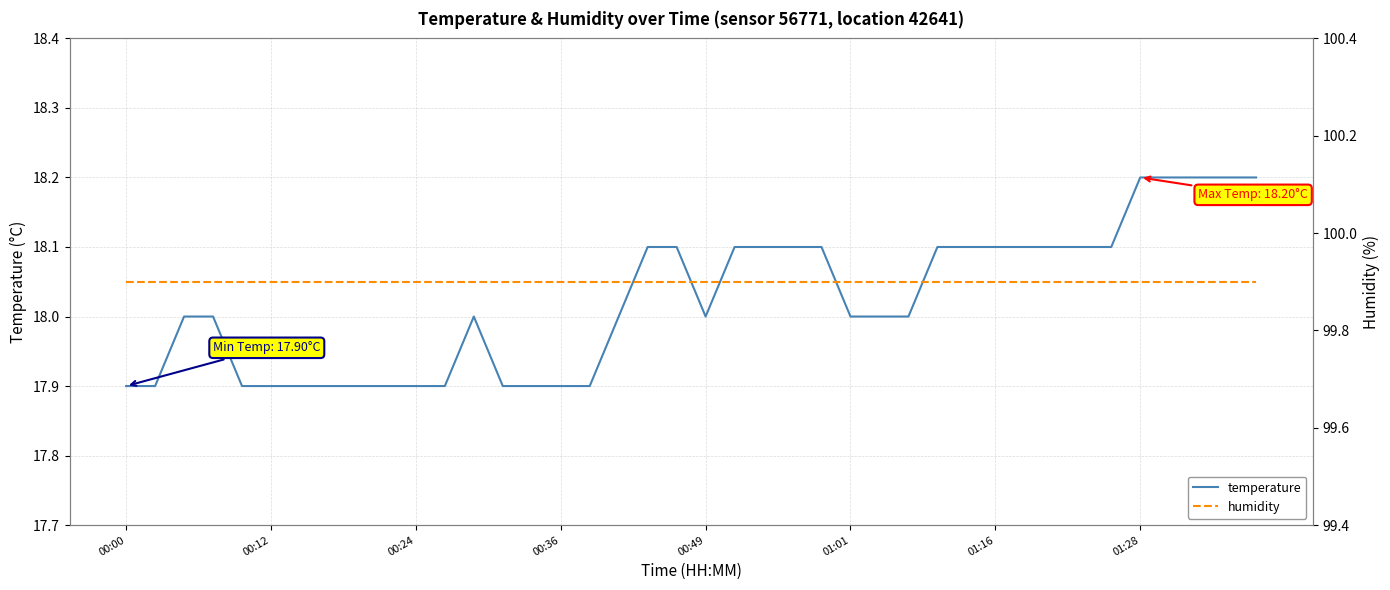

Which category has the lowest value across all series?

00:00